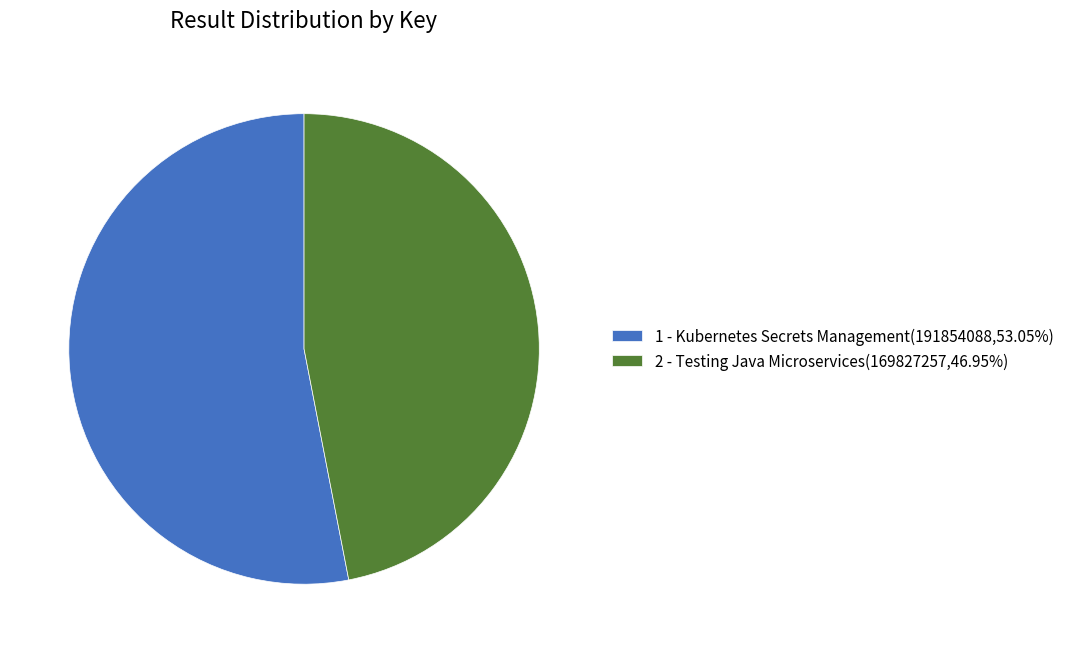

Which slice represents more than half of the pie?

1 - Kubernetes Secrets Management